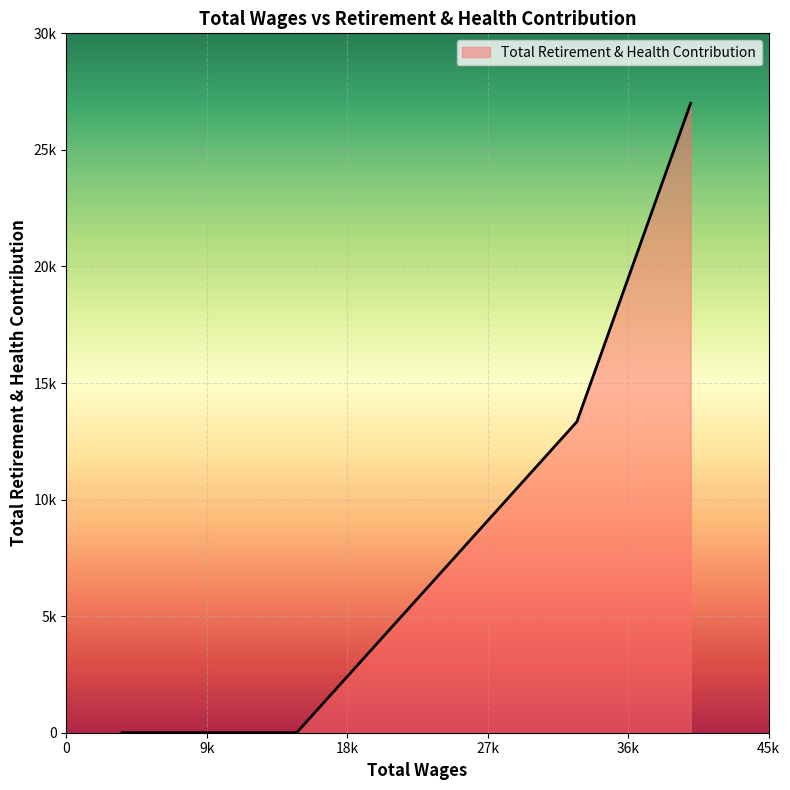

Does the chart display data point markers on the line(s)?

No